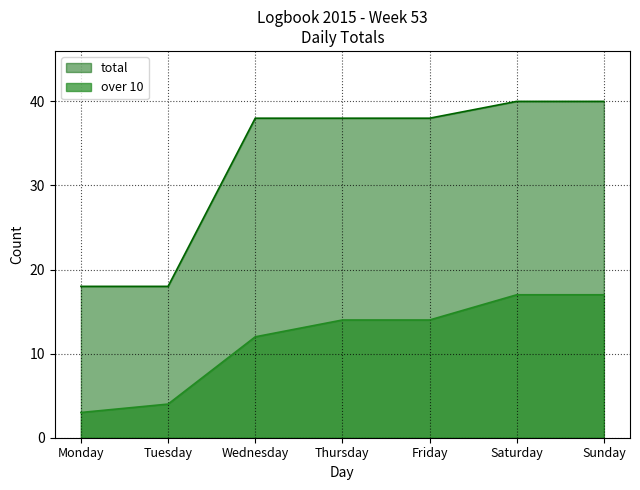

At how many categories does at least one series exceed 14?

7